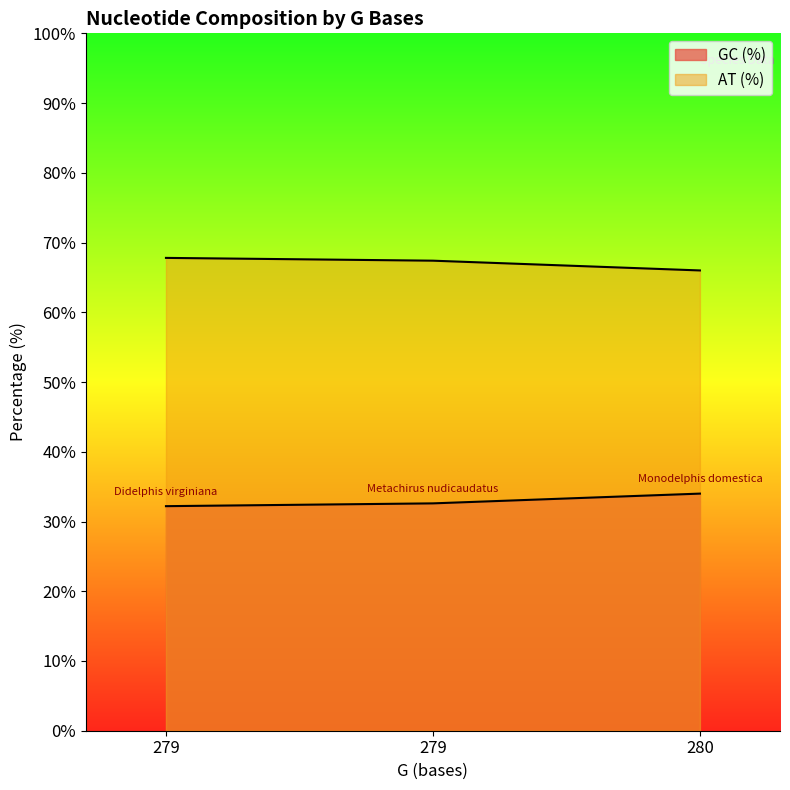

What are all the series names shown in the legend?

GC (%), AT (%)